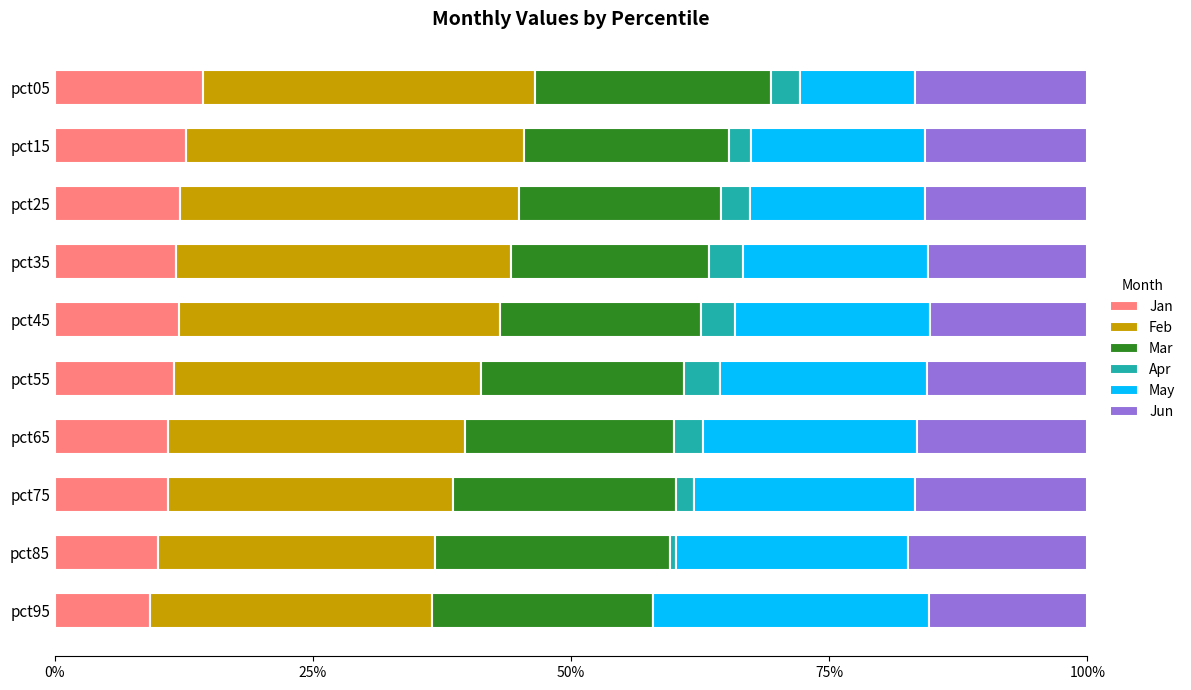

At how many categories does at least one series exceed 0?

10